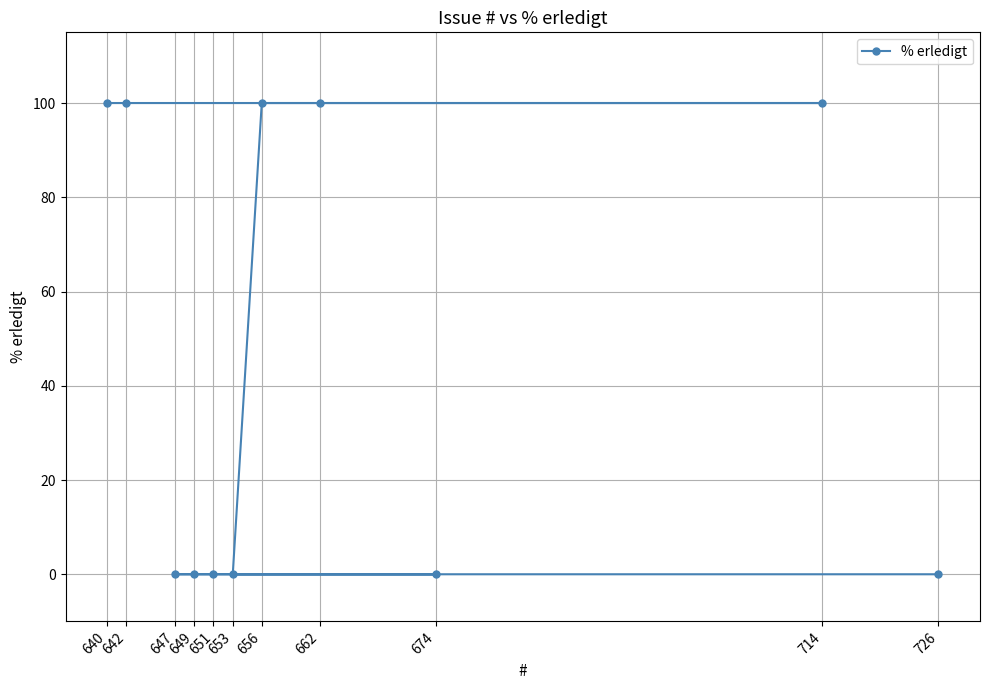

Reading right to left, transcribe all the data shown in this chart.

726=0	714=100	674=0	662=100	656=100	653=0	651=0	649=0	647=0	642=100	640=100